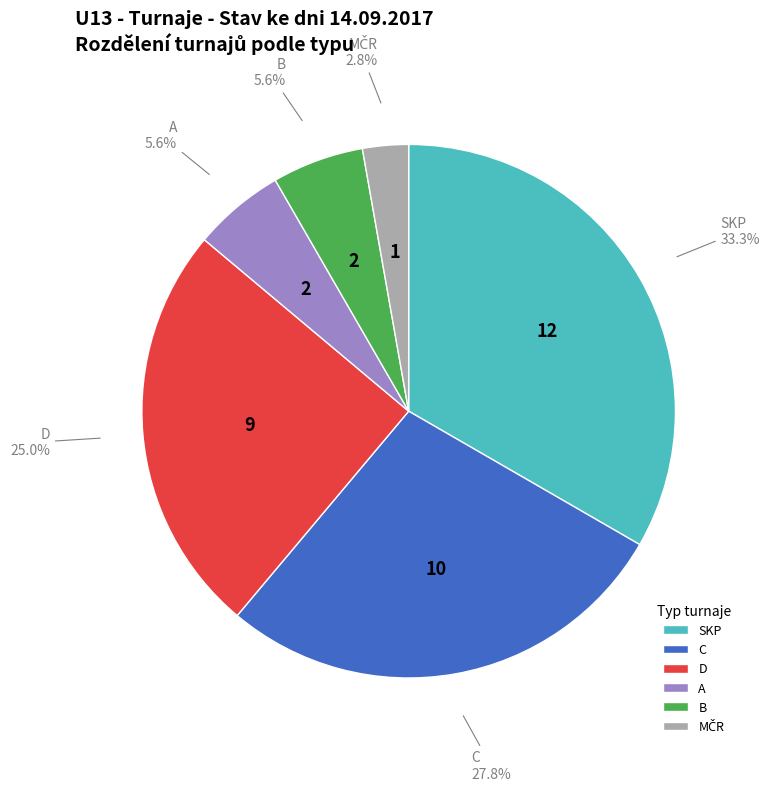

To the nearest percent, what is the combined percentage of D and SKP?

58%